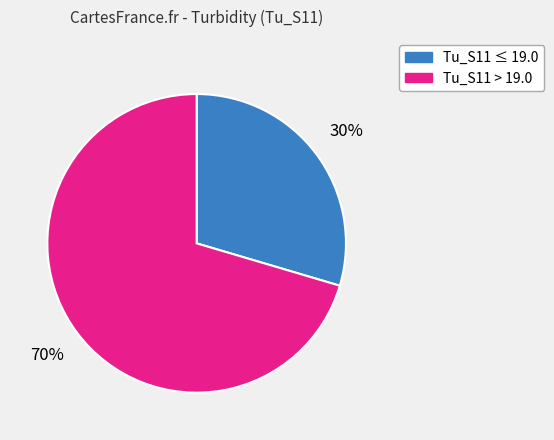

To the nearest percent, what is the average slice percentage?

50%